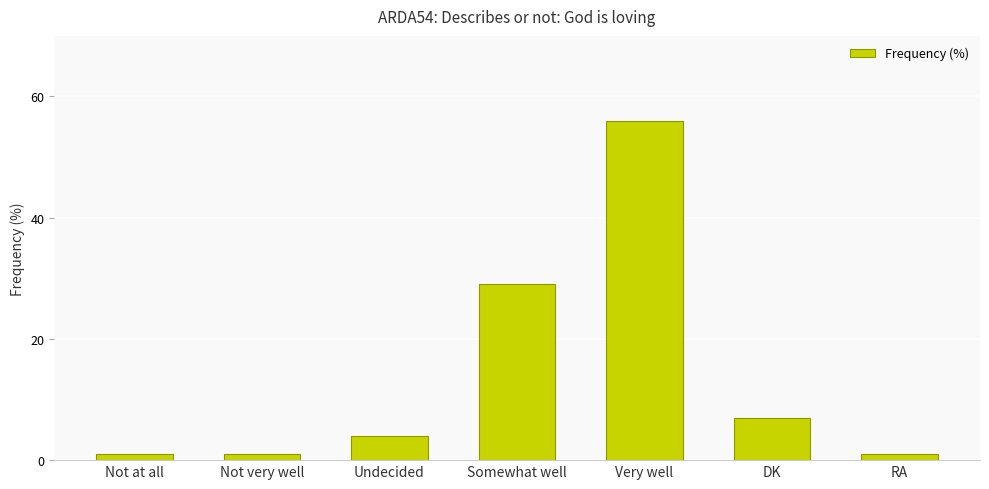

What is the average value?

14